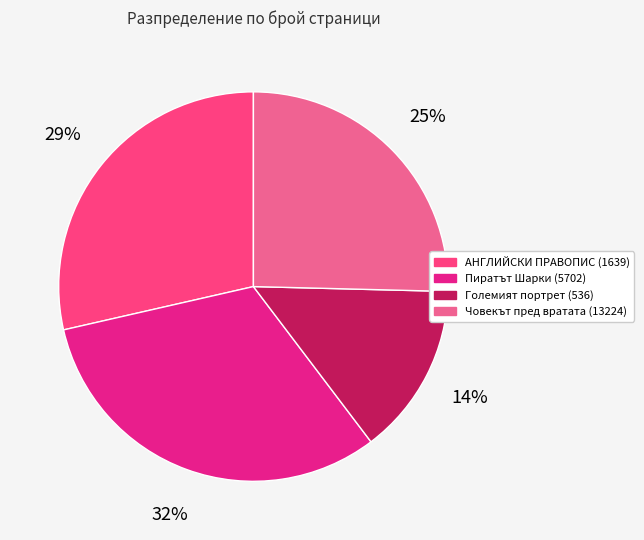

To the nearest percent, what is the combined percentage of Големият портрет (536) and АНГЛИЙСКИ ПРАВОПИС (1639)?

43%